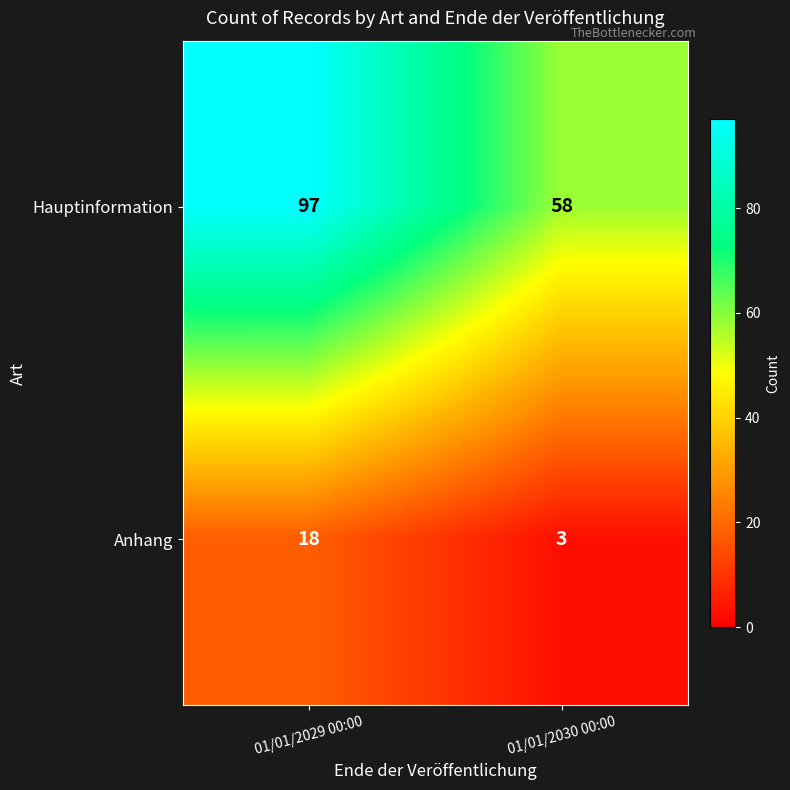

Which series has the largest range (max minus min)?

Hauptinformation